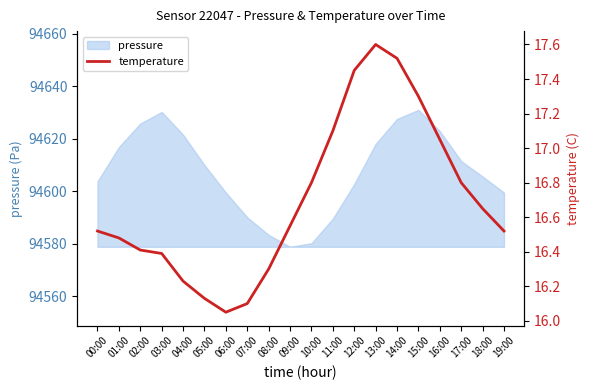

True or false: pressure has a value of 94627.6 at 14:00.

True